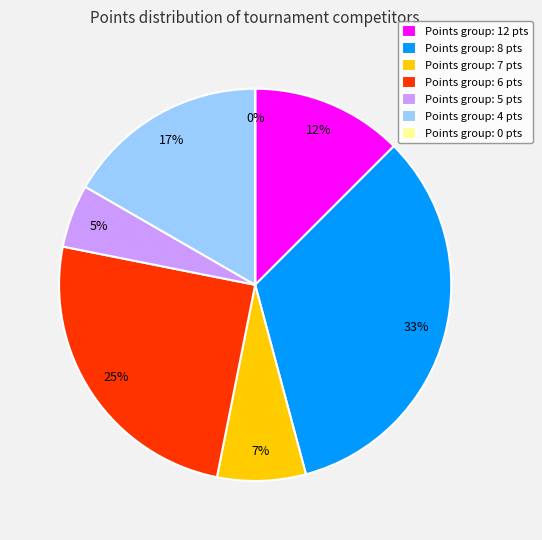

Which has a higher value, Points group: 8 pts or Points group: 7 pts?

Points group: 8 pts